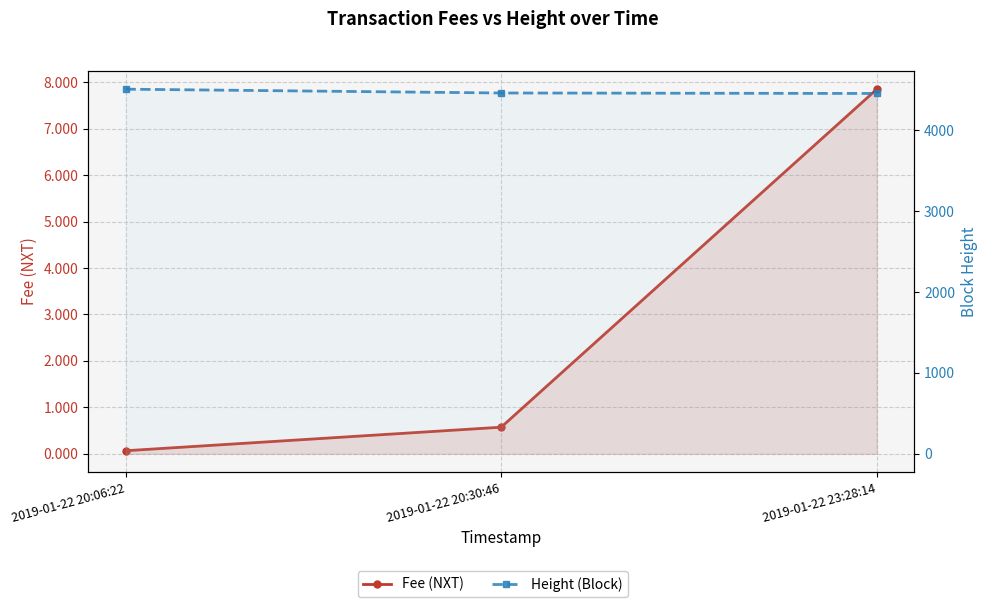

Reading right to left, list all the values displayed in this chart.

Fee (NXT): 2019-01-22 23:28:14=7.8	2019-01-22 20:30:46=0.6	2019-01-22 20:06:22=0.1
Height (Block): 2019-01-22 23:28:14=4453.0	2019-01-22 20:30:46=4459.0	2019-01-22 20:06:22=4506.0